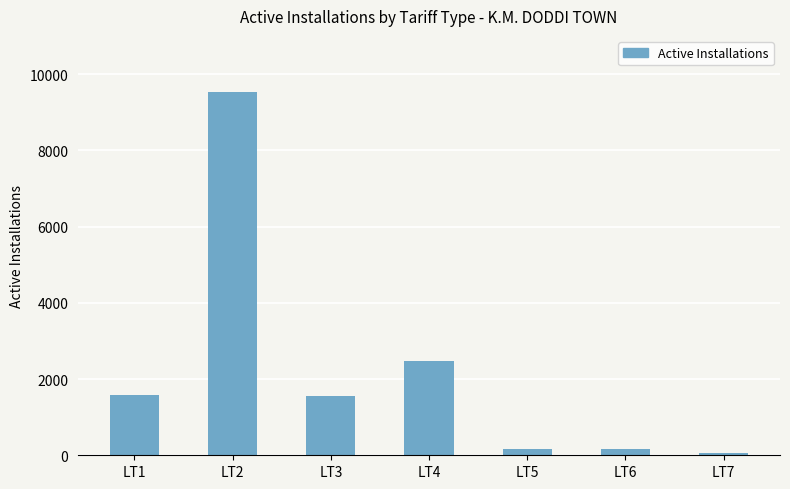

At which category does the chart reach its peak across all series?

LT2